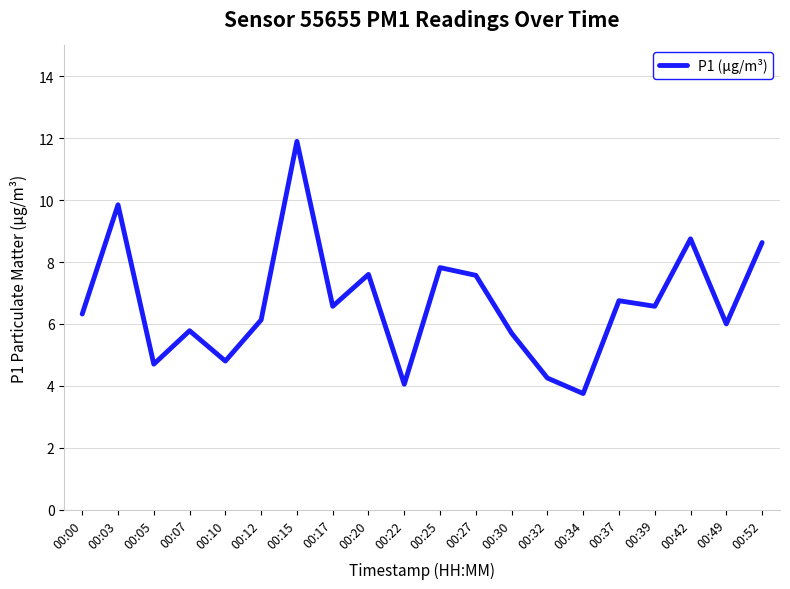

Is it true that the value at 00:30 is 9.2?

False